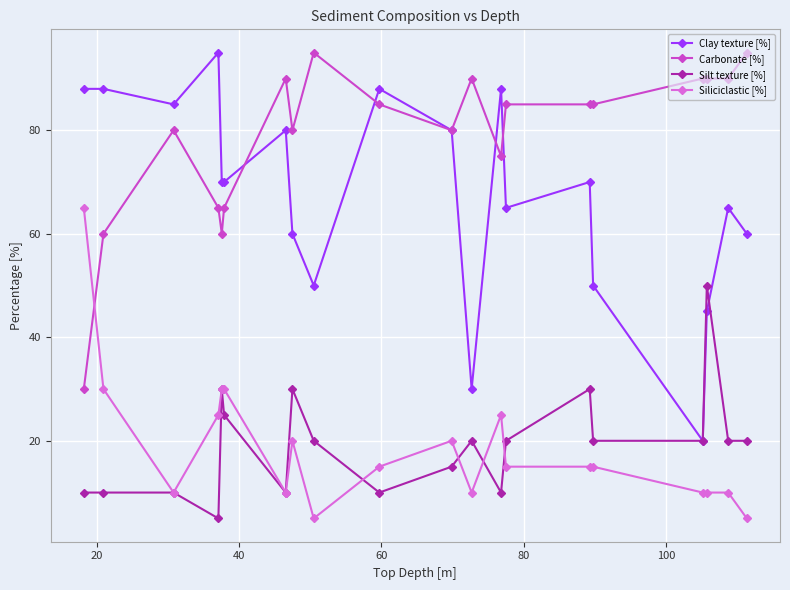

Reading left to right, list all the values displayed in this chart.

Clay texture [%]: 88	88	85	95	70	70	80	60	50	88	80	30	88	65	70	50	20	45	65	60
Carbonate [%]: 30	60	80	65	60	65	90	80	95	85	80	90	75	85	85	85	90	90	90	95
Silt texture [%]: 10	10	10	5	30	25	10	30	20	10	15	20	10	20	30	20	20	50	20	20
Siliciclastic [%]: 65	30	10	25	30	30	10	20	5	15	20	10	25	15	15	15	10	10	10	5